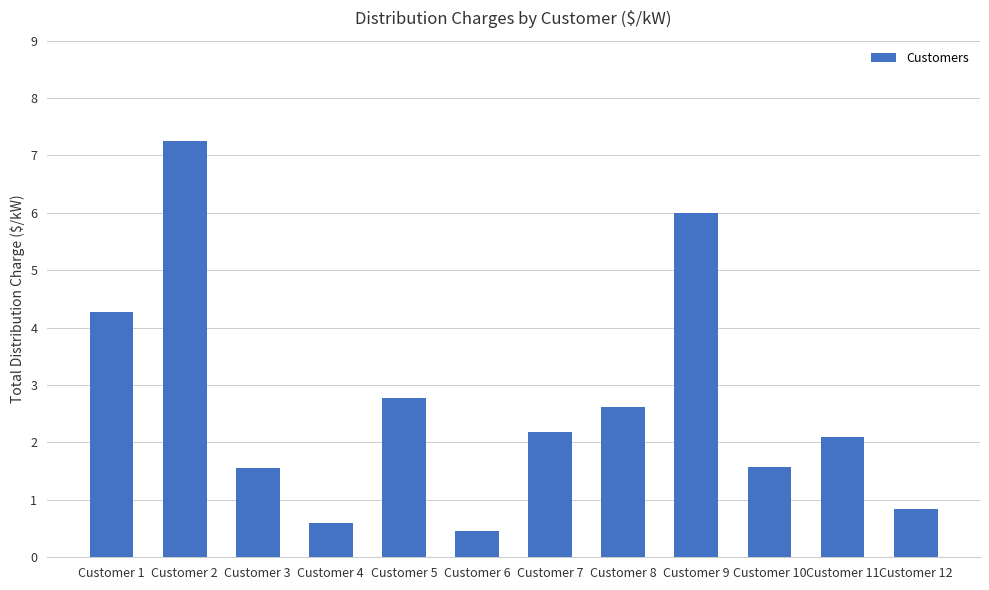

What is the approximate value at Customer 9?

6.0